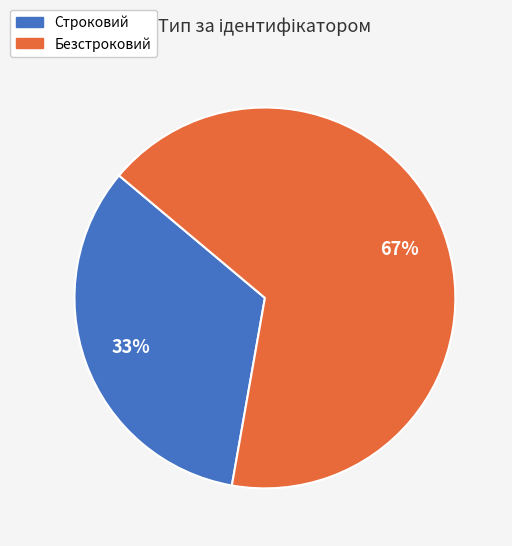

How many segments does this pie chart have?

2